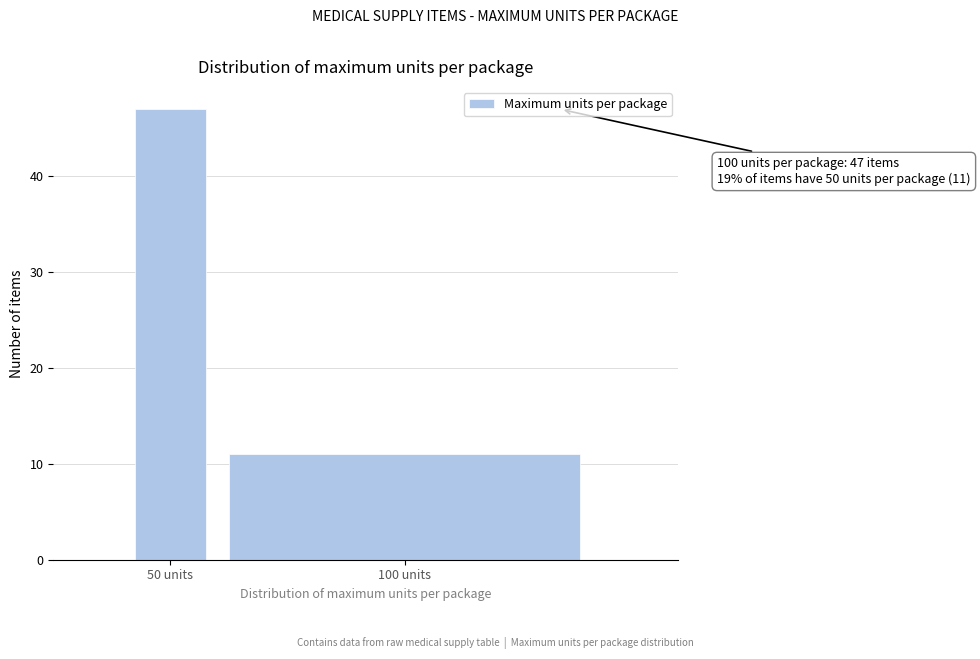

Reading right to left, extract all data points from this chart.

11	47